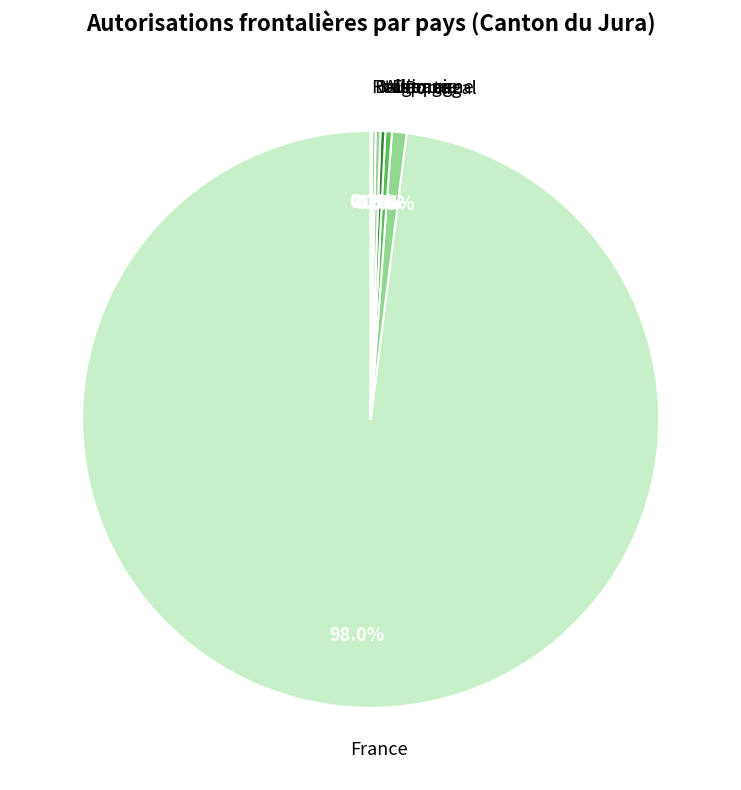

Which category accounts for the majority?

France